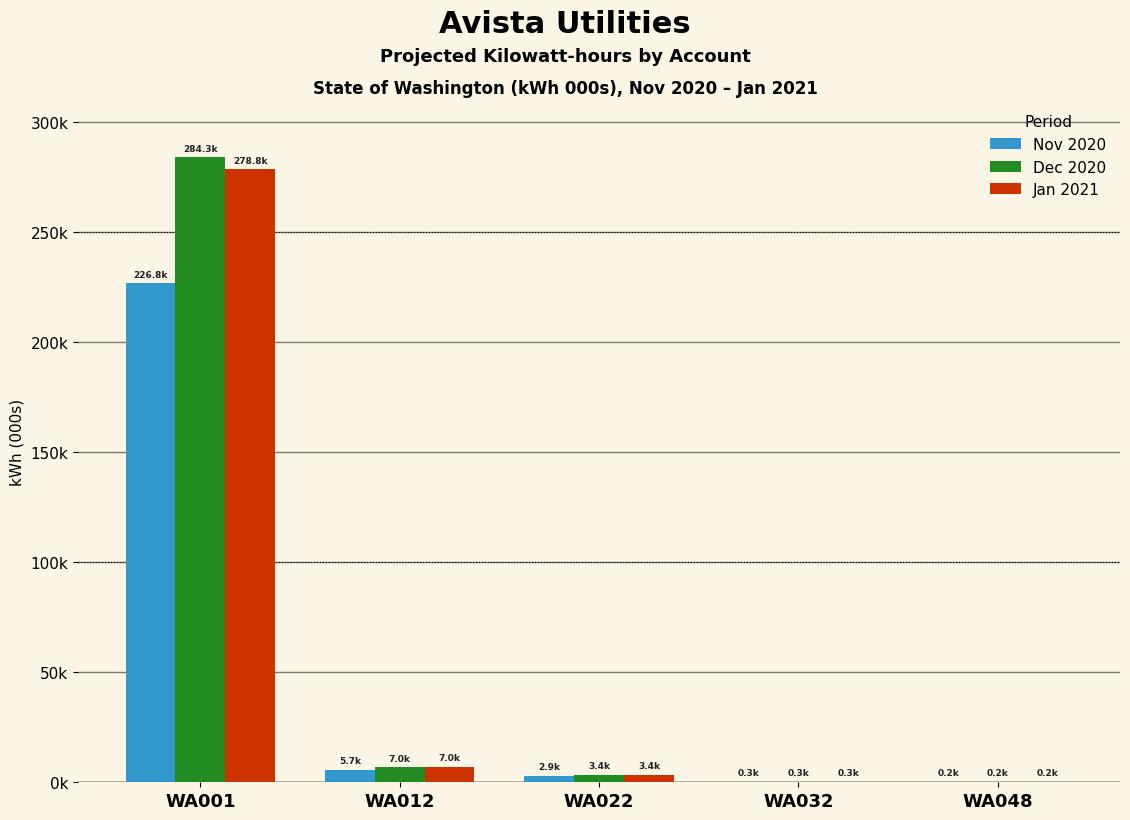

Reading left to right, list all the values displayed in this chart.

Nov 2020: WA001=226848.3	WA012=5681.7	WA022=2906.2	WA032=287.6	WA048=202.8
Dec 2020: WA001=284264.0	WA012=6959.1	WA022=3444.7	WA032=292.6	WA048=202.8
Jan 2021: WA001=278750.5	WA012=7033.4	WA022=3438.9	WA032=304.4	WA048=202.8